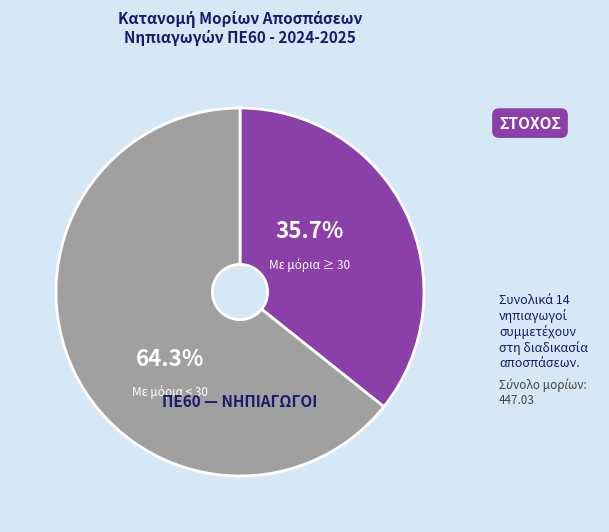

Count the number of slices in the pie.

2